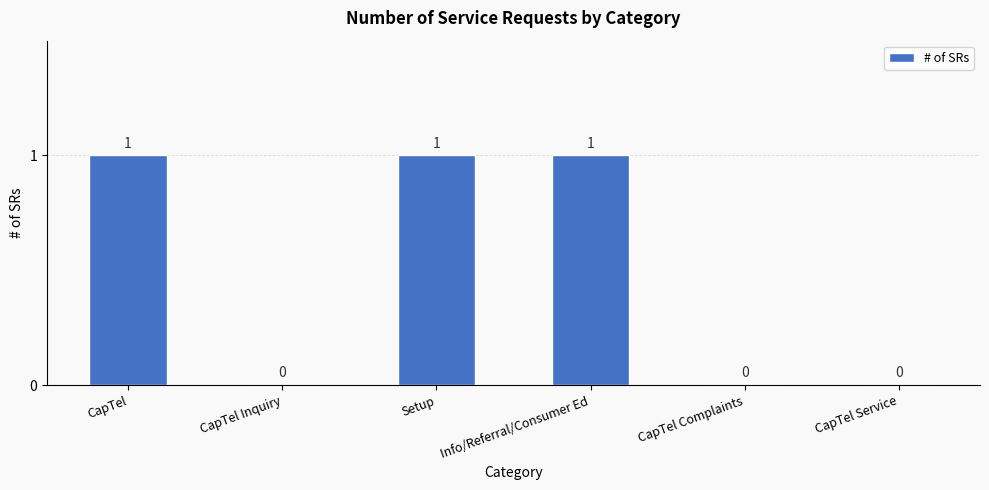

What is the sum of the values at CapTel Complaints and Setup?

1